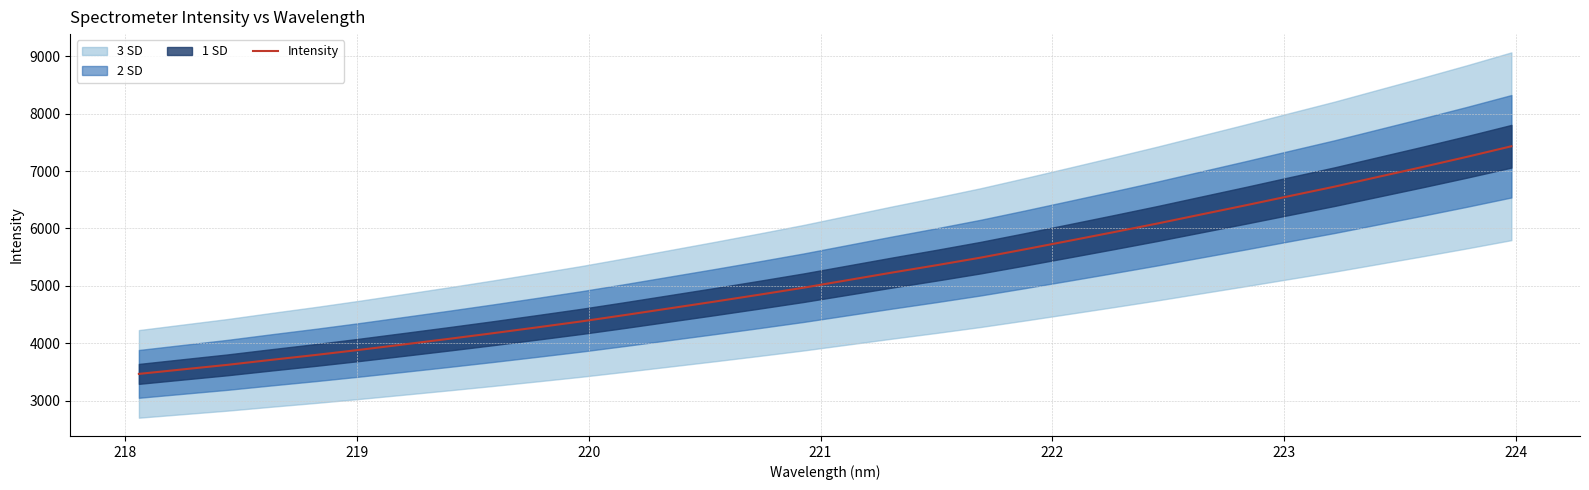

How many values are below 5100?

16